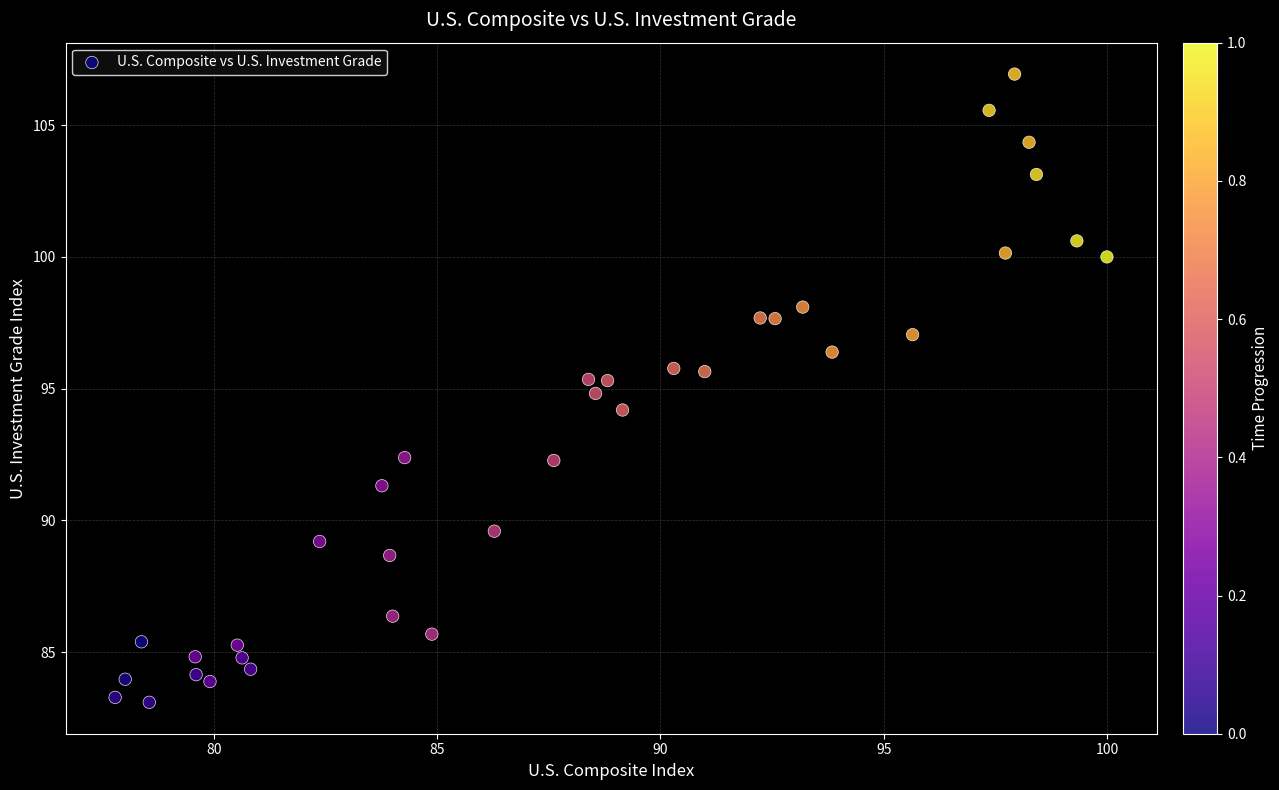

What is the range of X values (max minus min)?

22.2